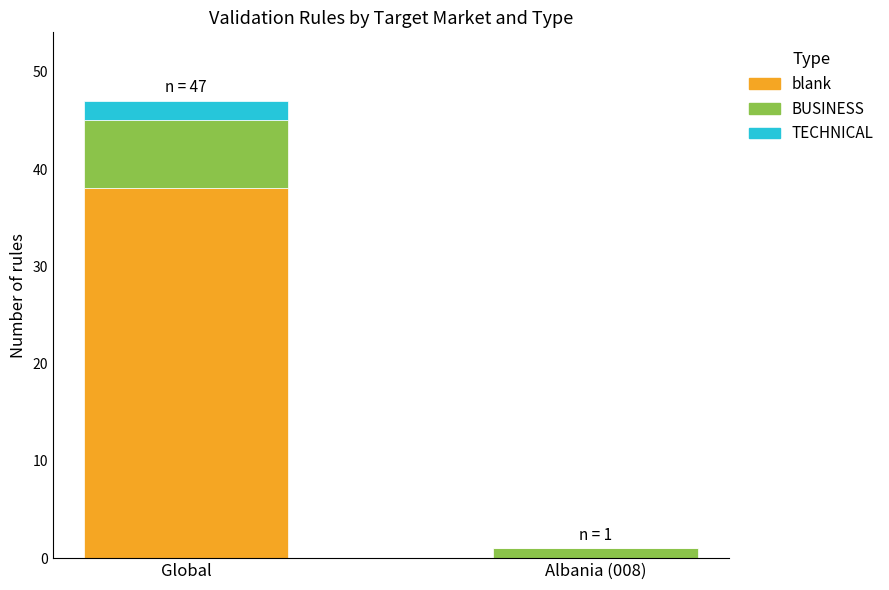

Reading left to right, what are the values for blank?

Global=38	Albania (008)=0